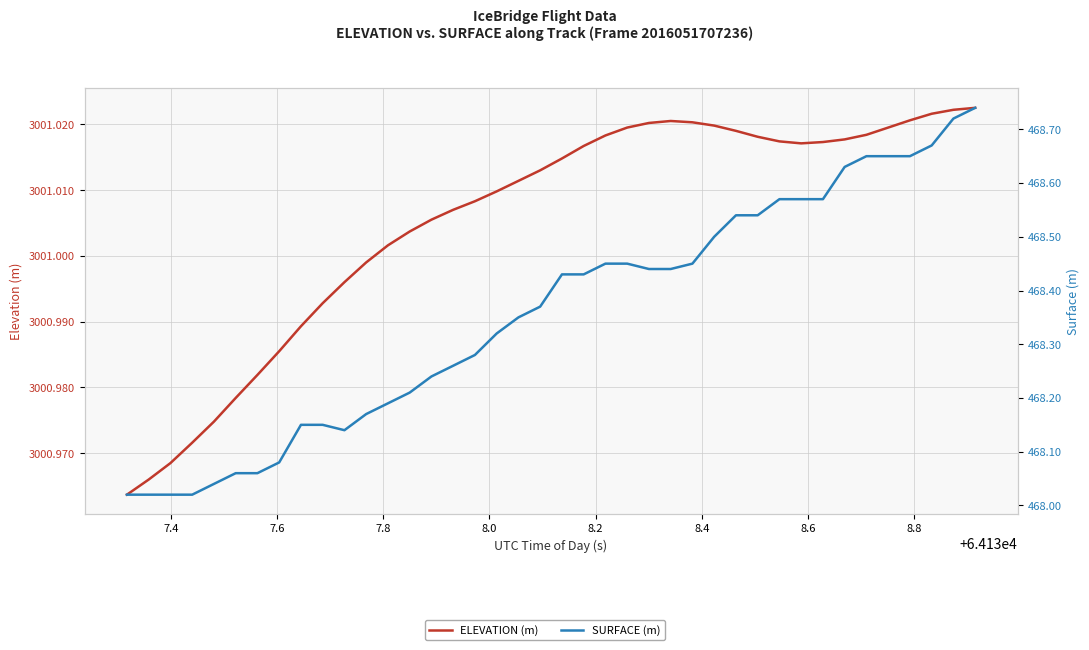

True or false: ELEVATION (m) and SURFACE (m) intersect in this chart.

False